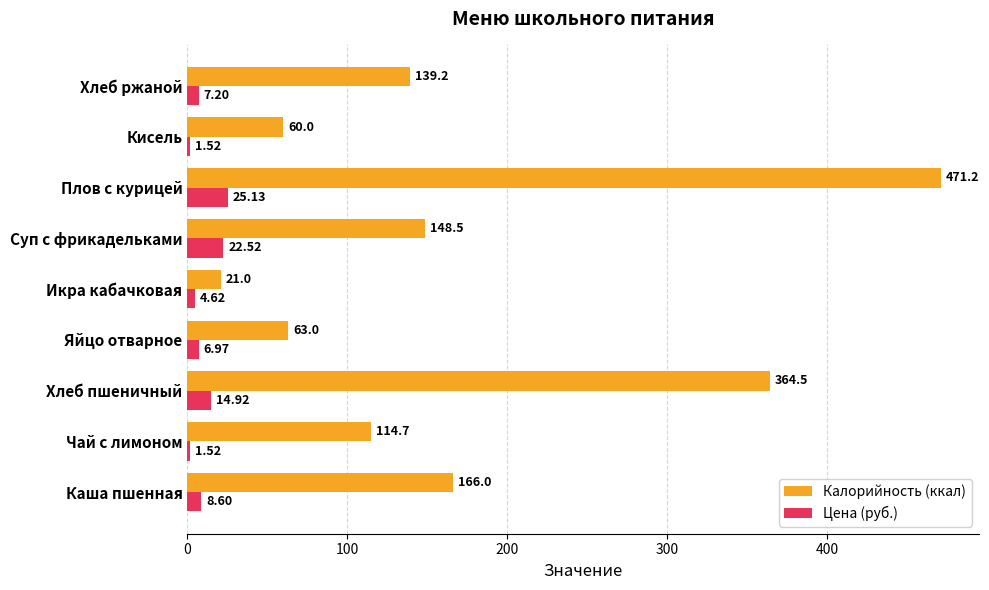

What is the difference between the highest and lowest values at Икра кабачковая?

16.4